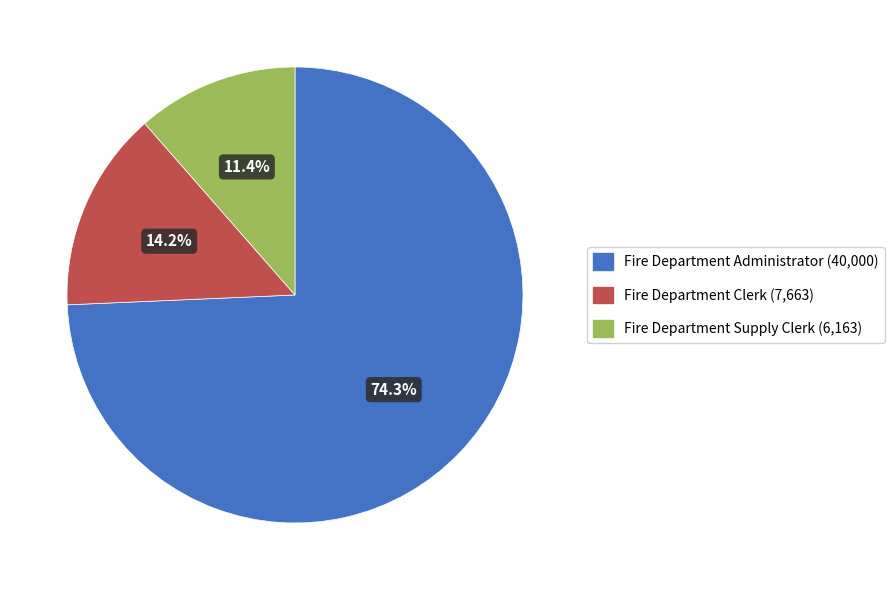

Count the number of slices in the pie.

3